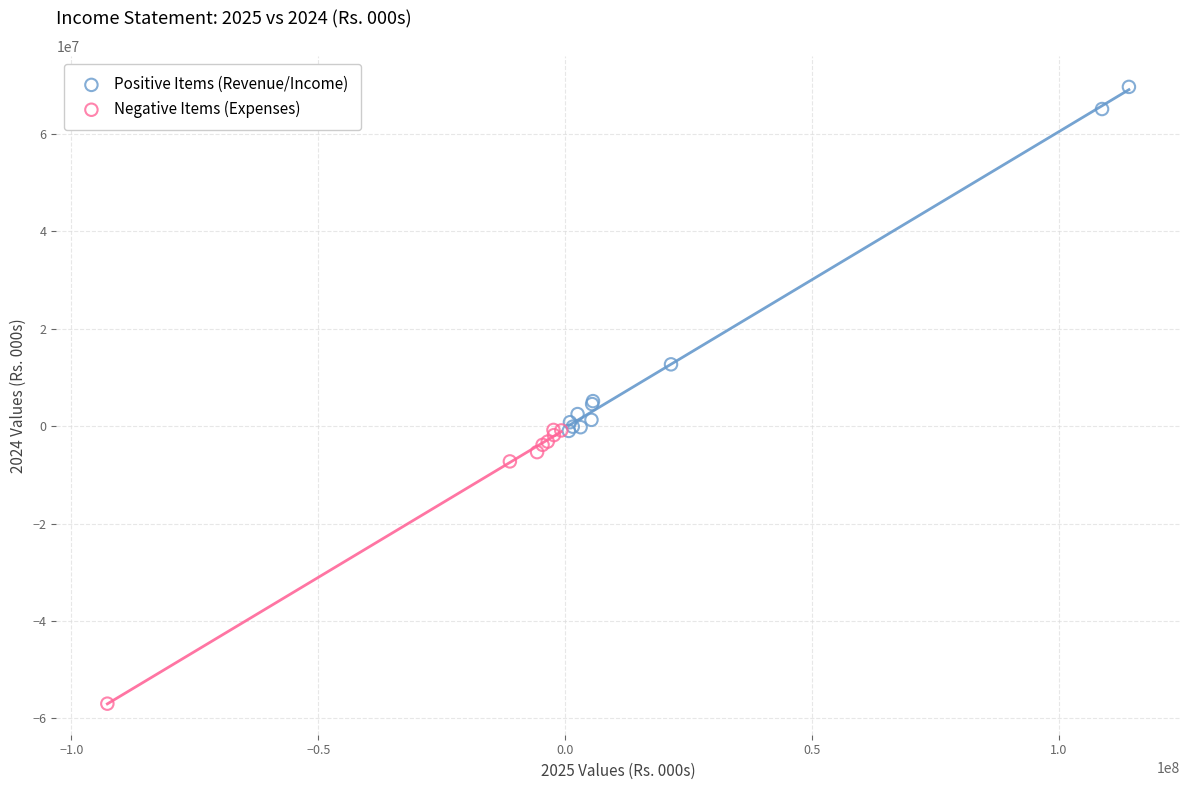

Which series reaches the maximum Y coordinate?

Positive Items (Revenue/Income)